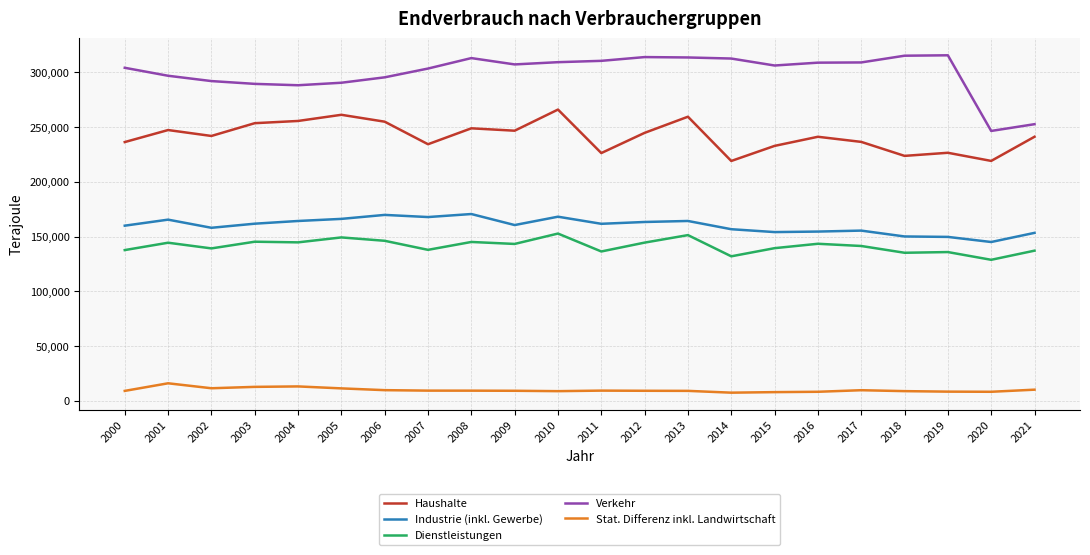

The value of Industrie (inkl. Gewerbe) at 2007 is 220452. True or false?

False